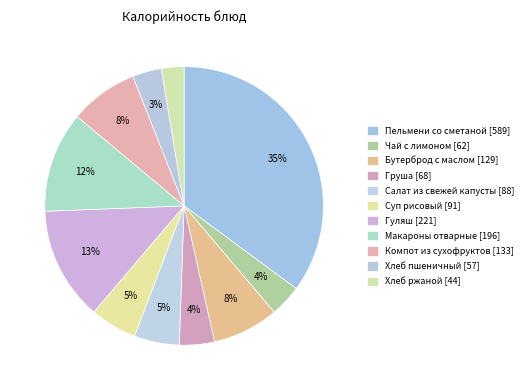

Count the number of slices in the pie.

11